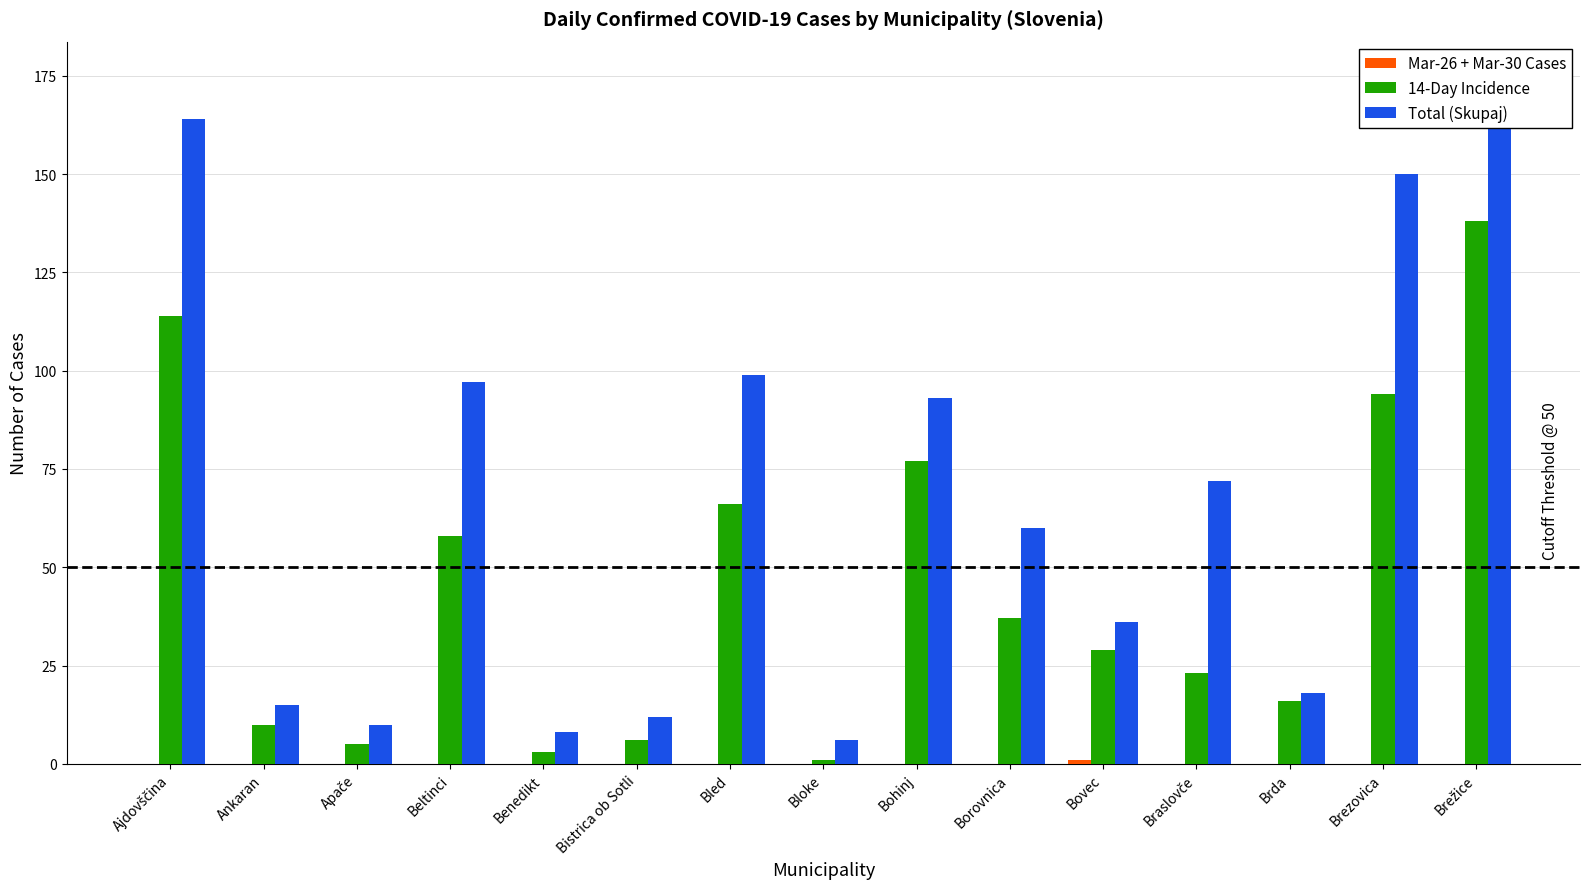

The Total (Skupaj) series shows 58 at Bovec. True or false?

False